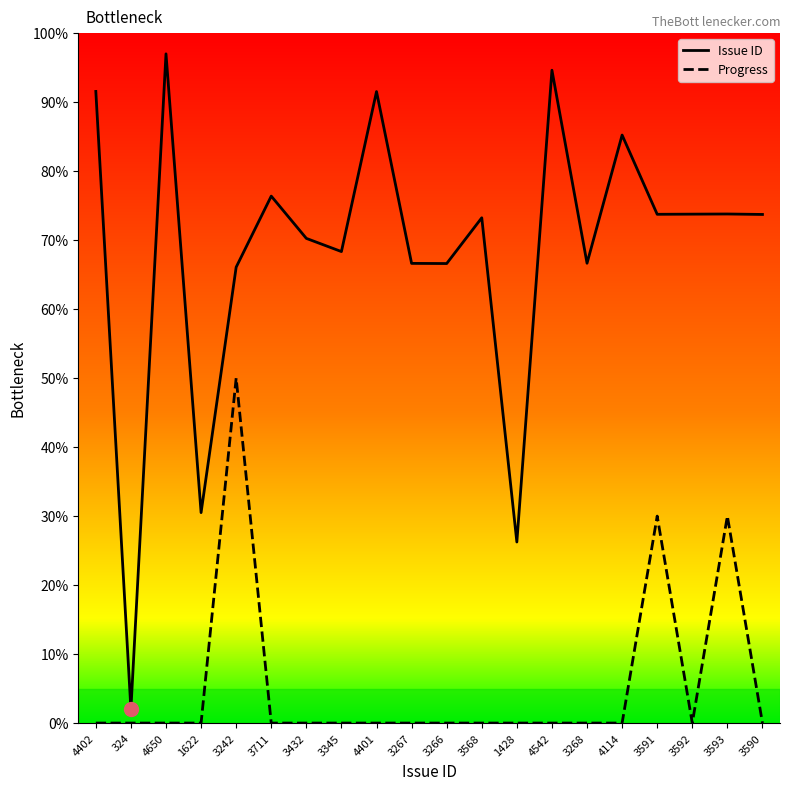

What is the minimum value for Issue ID?

2.0